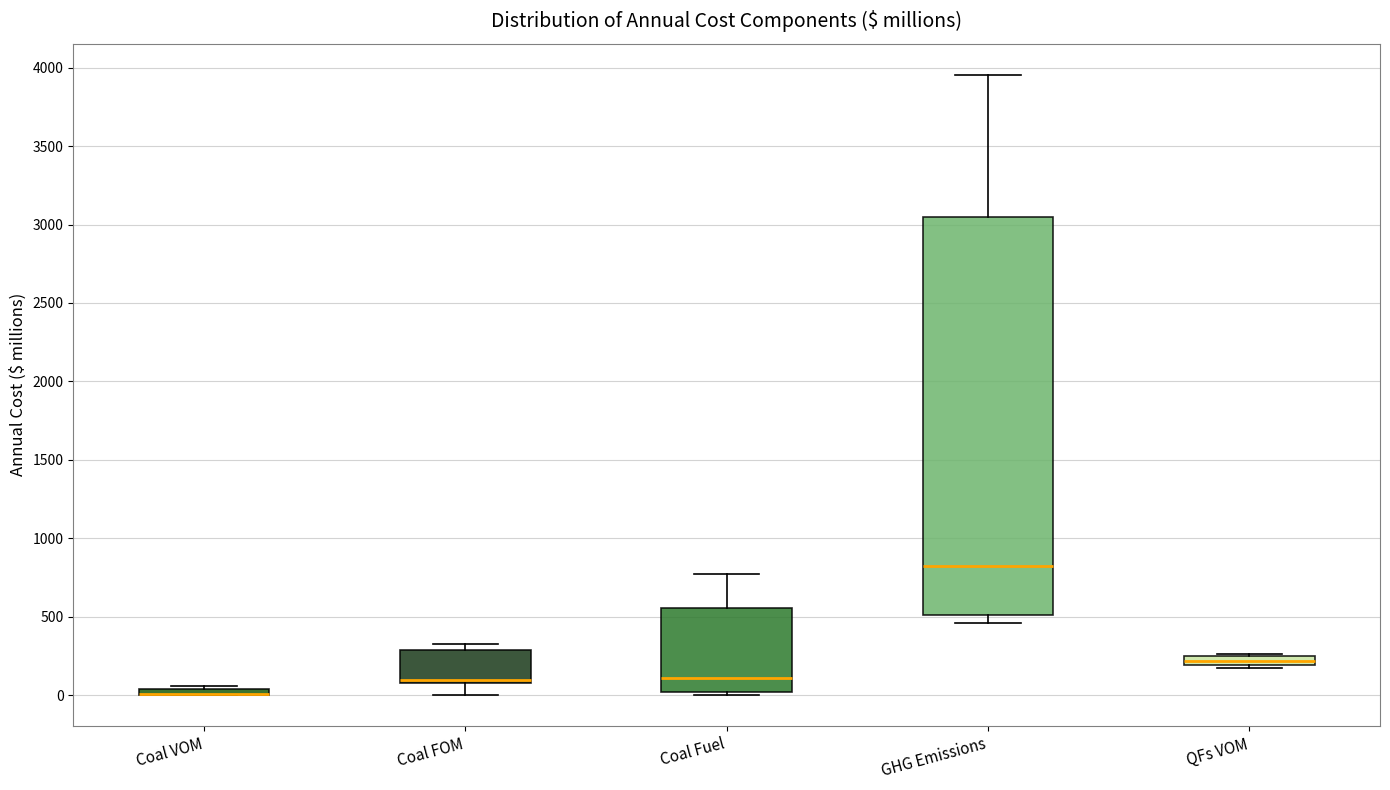

Which box is the tallest, from its lower edge to its upper edge?

GHG Emissions